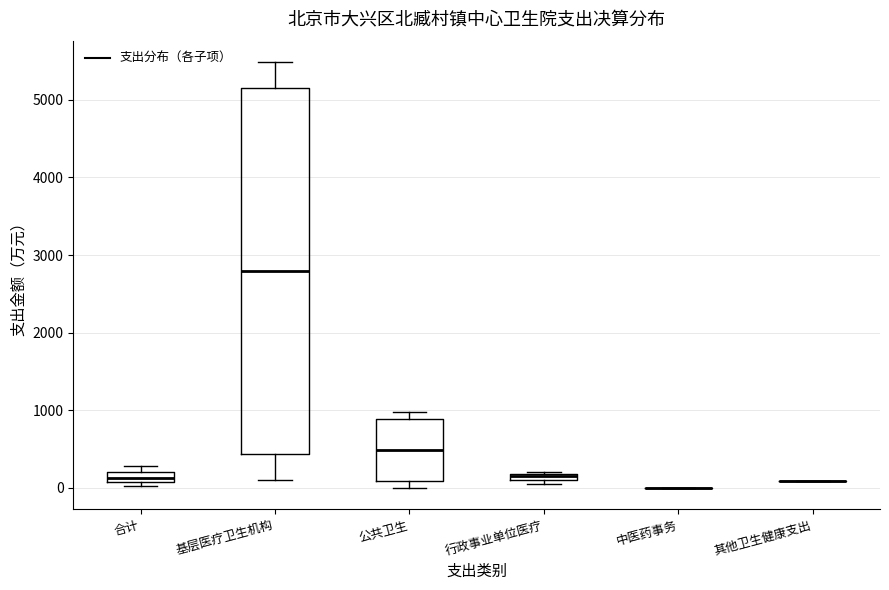

Where is the lower edge of the box for 行政事业单位医疗 on the y-axis? The values are not printed on the chart, so give them approximately, as read against the axis.

100